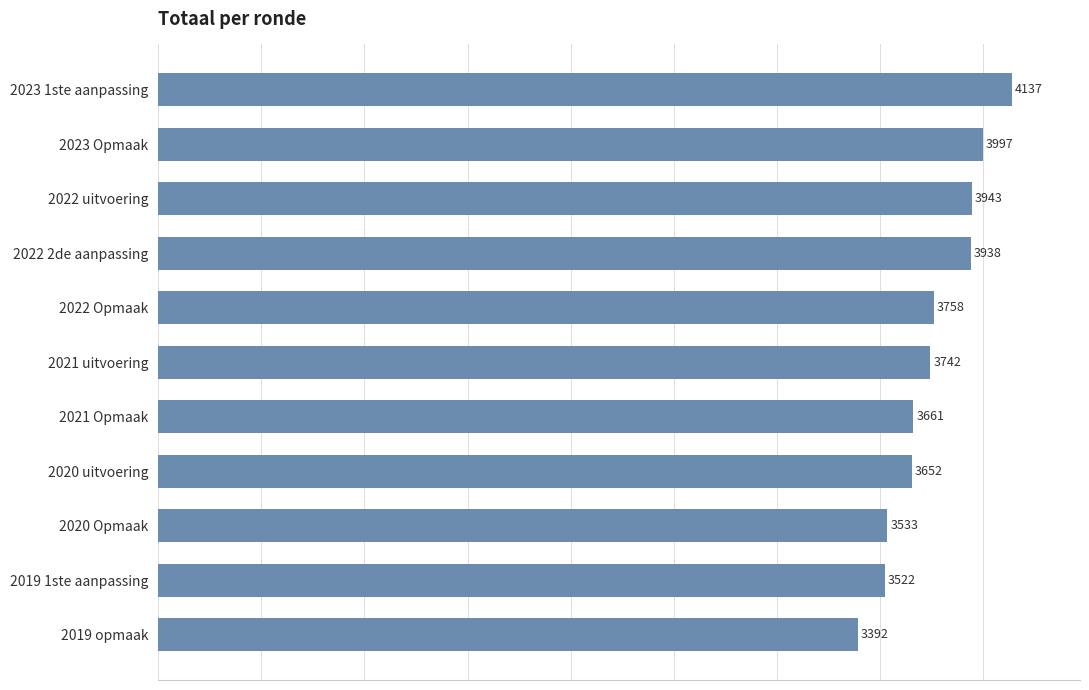

What is the greatest value displayed?

4137